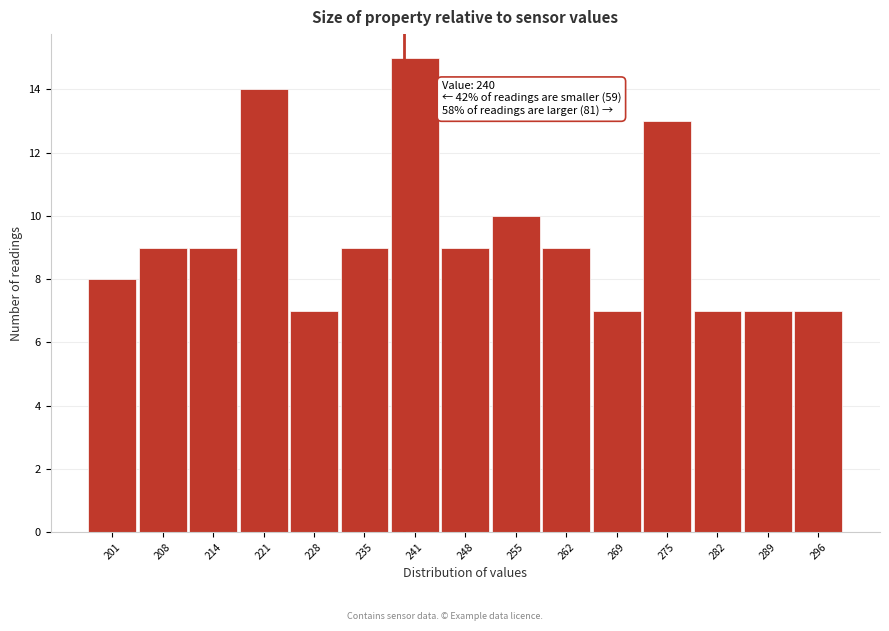

Over which range of the x-axis is the bar tallest?

238 to 245